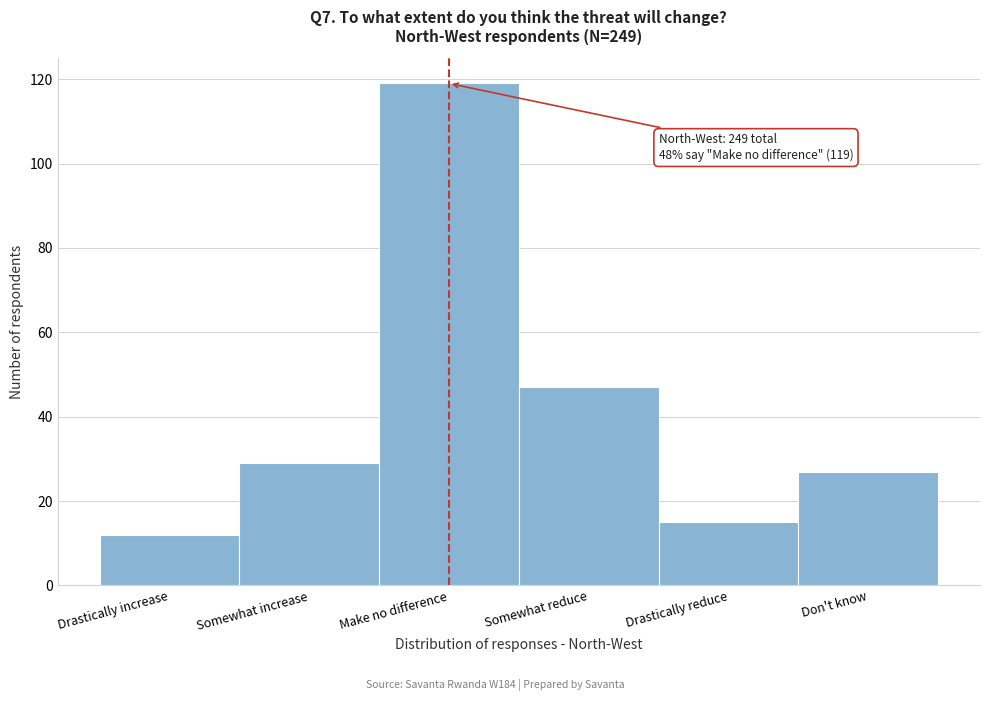

Reading left to right, transcribe all the data shown in this chart.

12	29	119	47	15	27